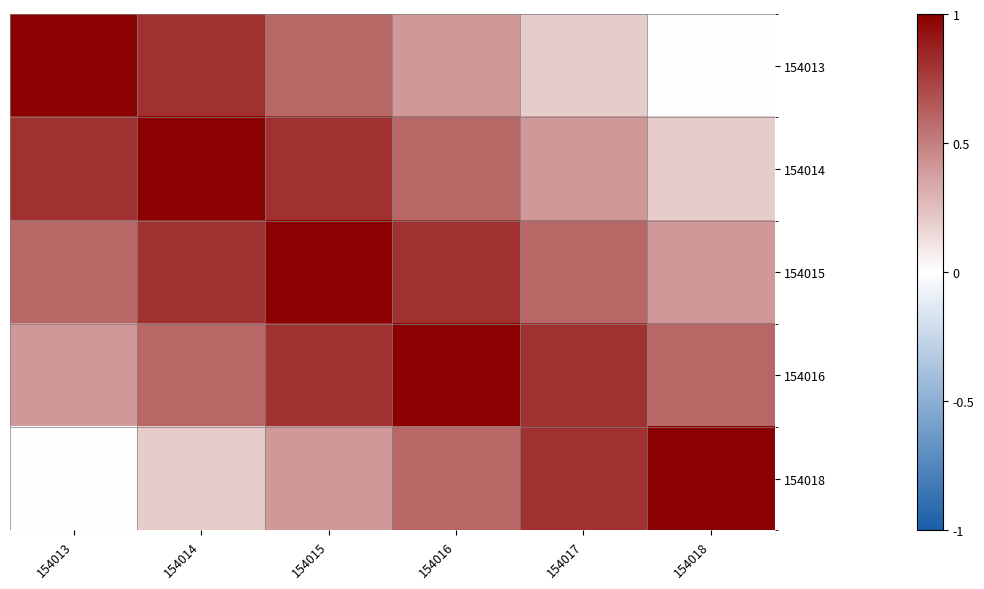

Between 154014 and 154015, which is larger?

154014